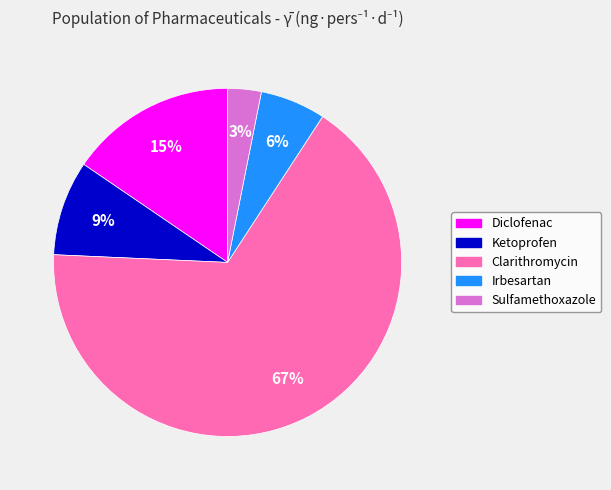

To the nearest percent, what is the average slice percentage?

20%